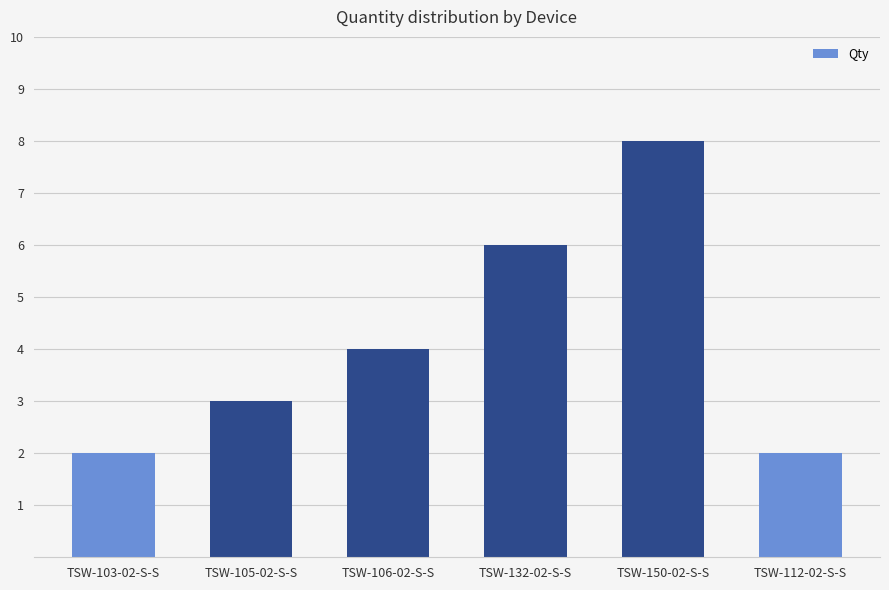

The value at TSW-112-02-S-S is 4. True or false?

False